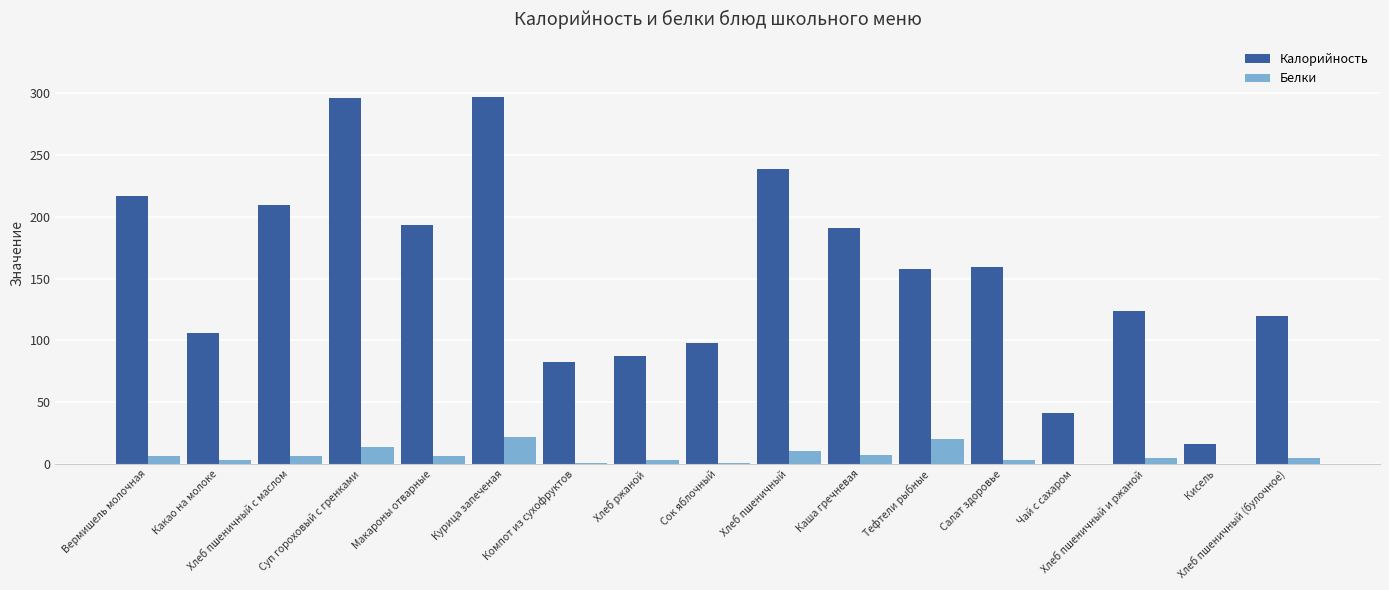

What is the maximum value for Белки?

22.1